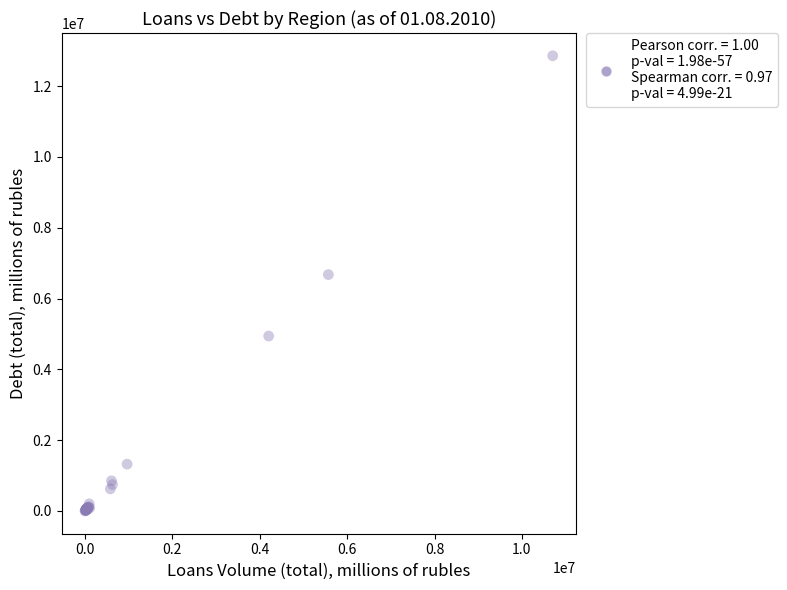

What Y value in the scatter plot is closest to 6429005?

6676340